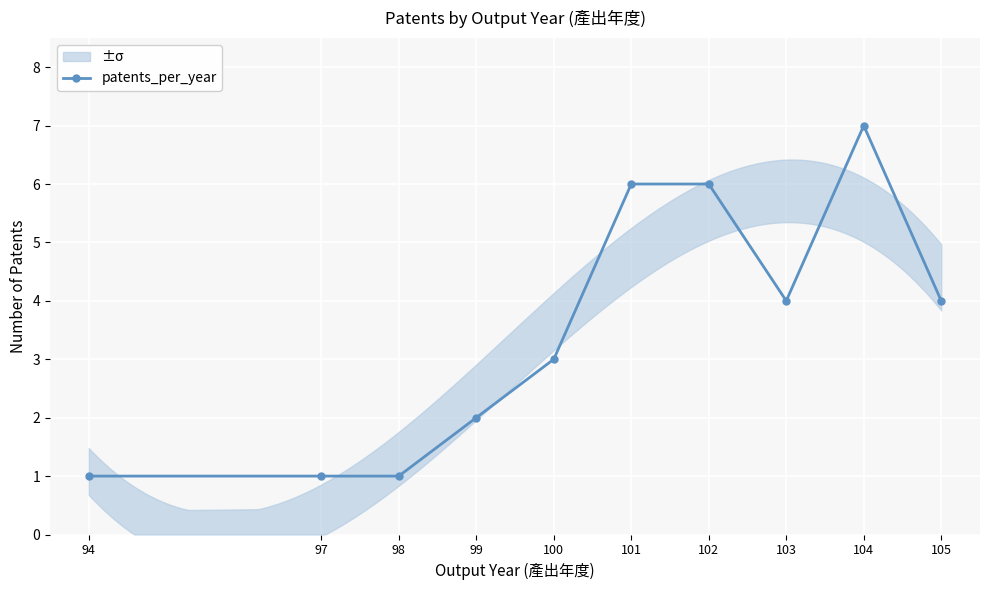

Count the values in the range 1 to 6.

9